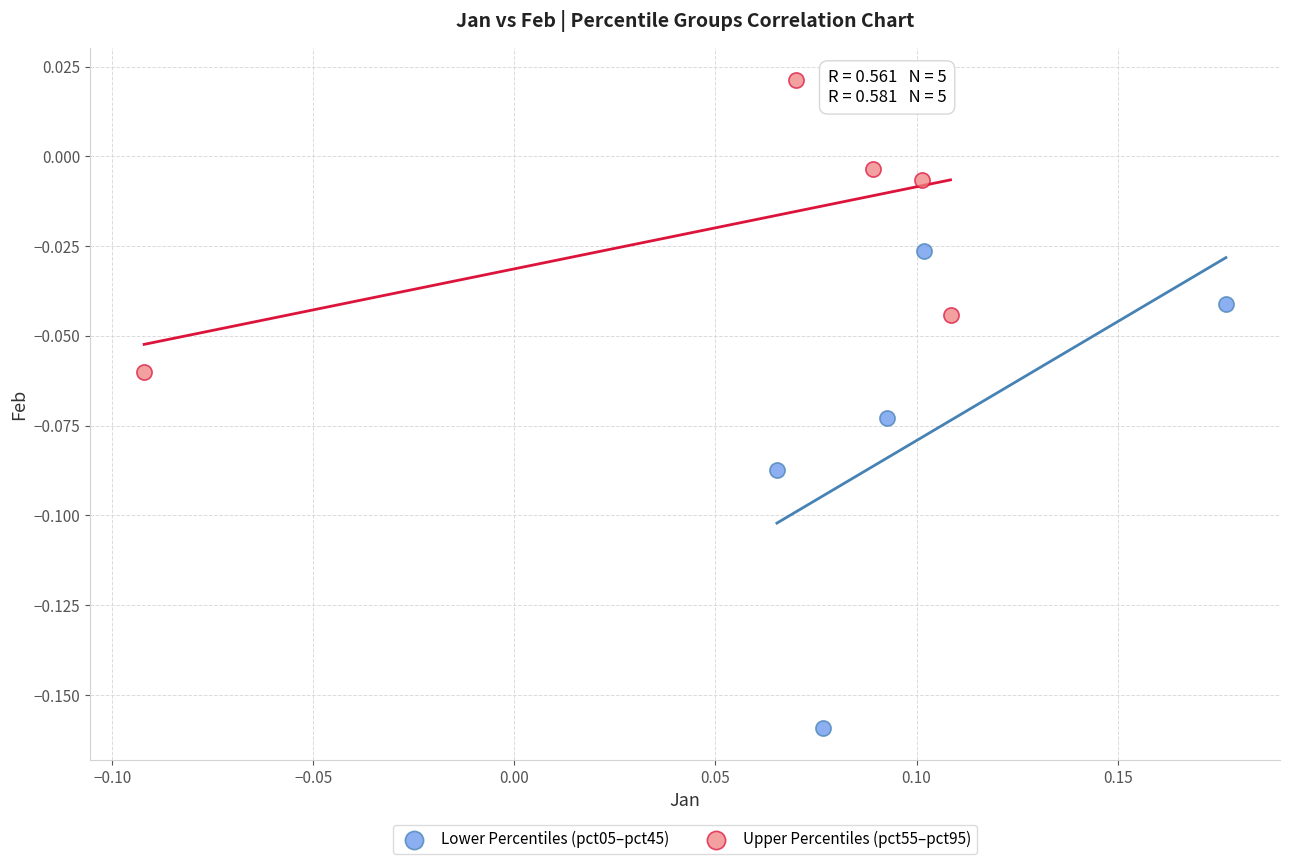

What are all the series names shown in the legend?

Lower Percentiles (pct05–pct45), Upper Percentiles (pct55–pct95)